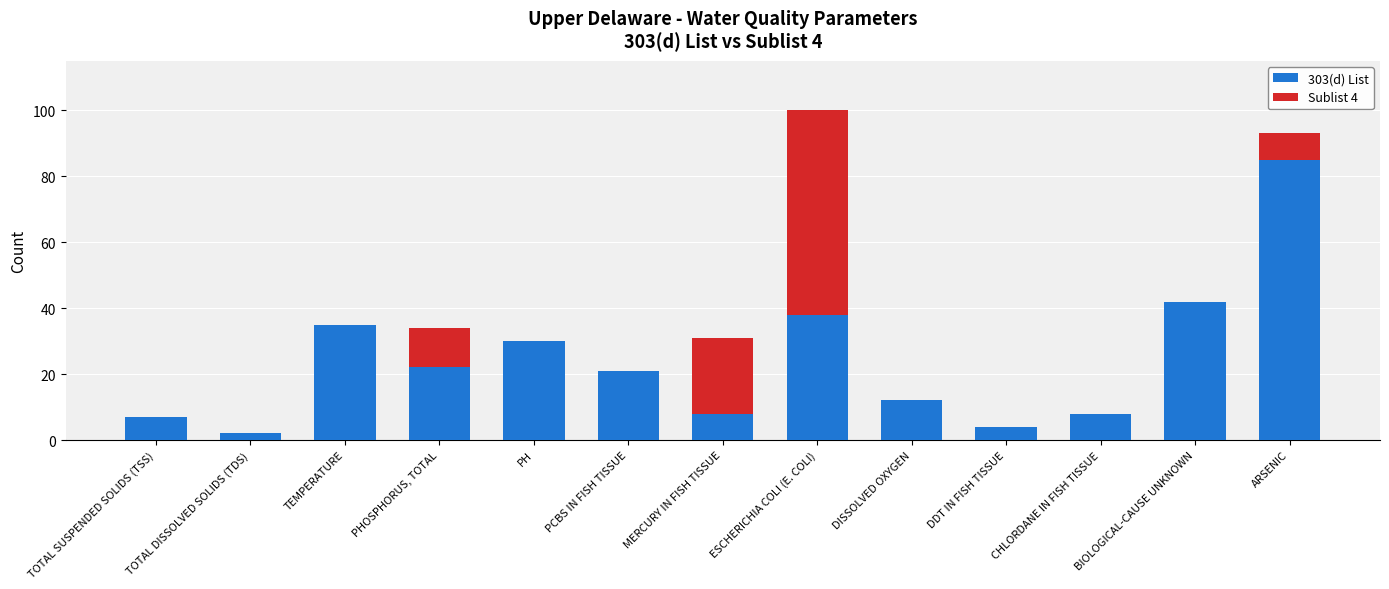

True or false: 303(d) List has a value of 8 at CHLORDANE IN FISH TISSUE.

True